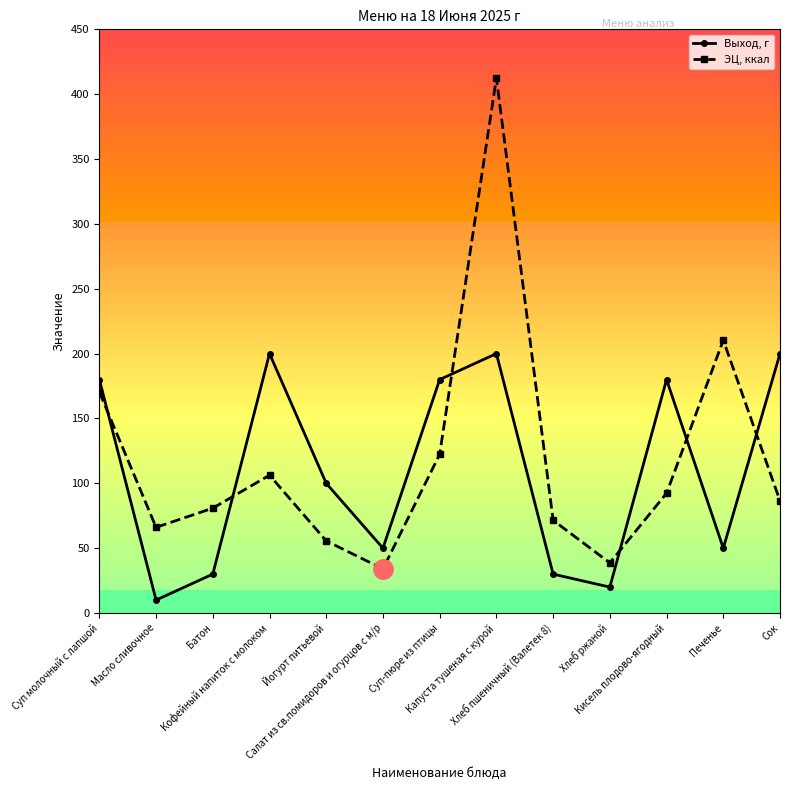

At which category does Выход, г reach its first local valley?

Масло сливочное